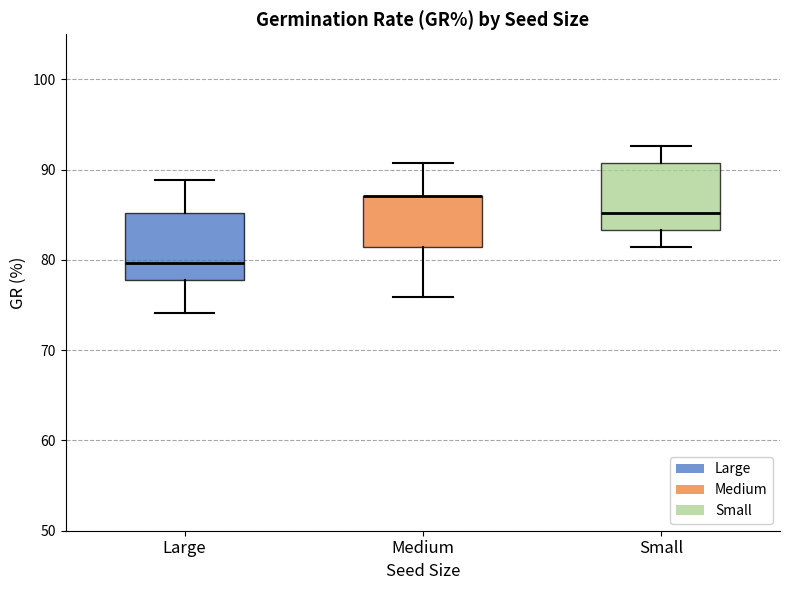

Reading left to right, transcribe this box plot: for each box, give where its median line is, the range the box spans, and where its two whiskers end, as read against the y-axis. The values are not printed on the chart, so give them approximately, as read against the axis.

Large: median 80, box 78 to 85, whiskers 74 to 89
Medium: median 87 (drawn on the box's upper edge), box 81 to 87, whiskers 76 to 91
Small: median 85, box 83 to 91, whiskers 81 to 93